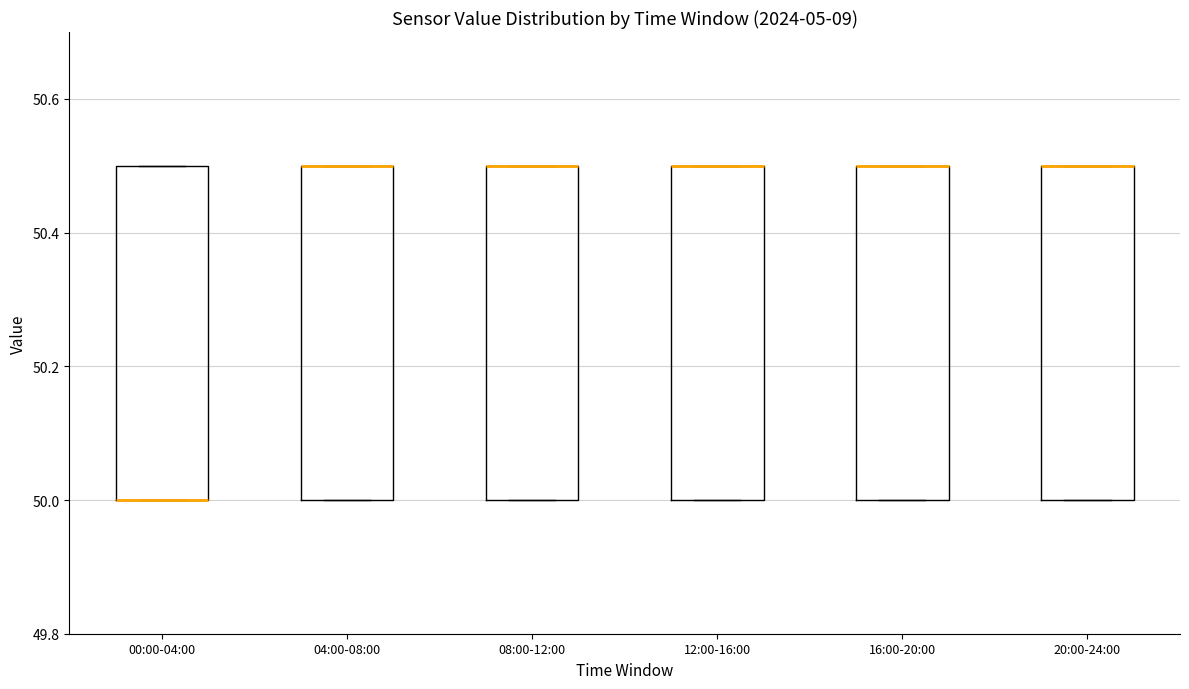

Reading left to right, read every box against the y-axis: the position of its median line, the range the box covers, and the ends of its whiskers. The values are not printed on the chart, so give them approximately, as read against the axis.

00:00-04:00: median 50.0 (drawn on the box's lower edge), box 50.0 to 50.5, whiskers 50.0 to 50.5
04:00-08:00: median 50.5 (drawn on the box's upper edge), box 50.0 to 50.5, whiskers 50.0 to 50.5
08:00-12:00: median 50.5 (drawn on the box's upper edge), box 50.0 to 50.5, whiskers 50.0 to 50.5
12:00-16:00: median 50.5 (drawn on the box's upper edge), box 50.0 to 50.5, whiskers 50.0 to 50.5
16:00-20:00: median 50.5 (drawn on the box's upper edge), box 50.0 to 50.5, whiskers 50.0 to 50.5
20:00-24:00: median 50.5 (drawn on the box's upper edge), box 50.0 to 50.5, whiskers 50.0 to 50.5